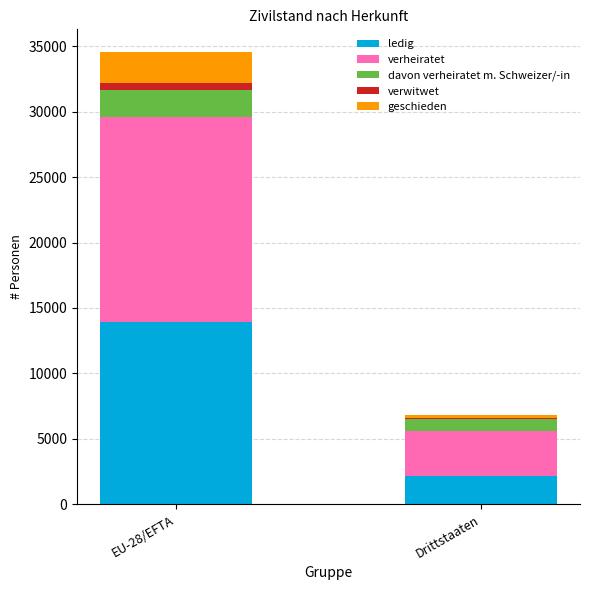

What is the highest value of the ledig series?

13923